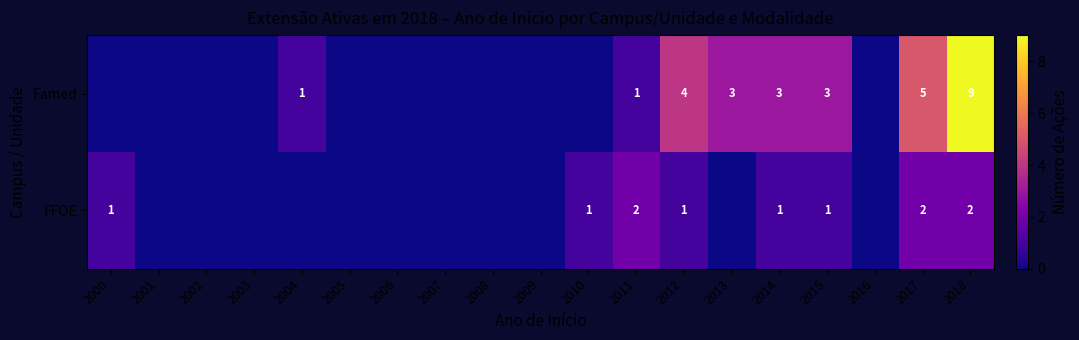

What is the sum of the Famed values at 2018 and 2013?

12